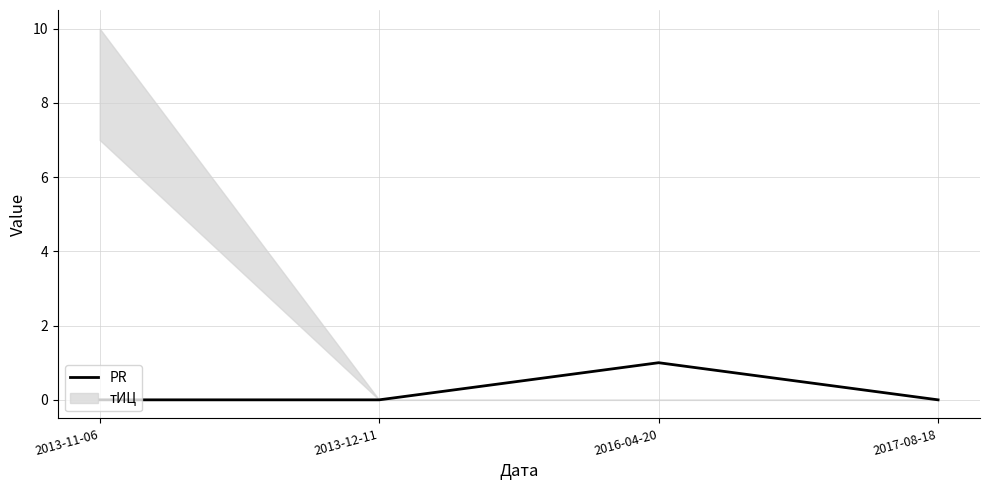

Reading left to right, what are all the values shown in this chart?

0	0	1	0